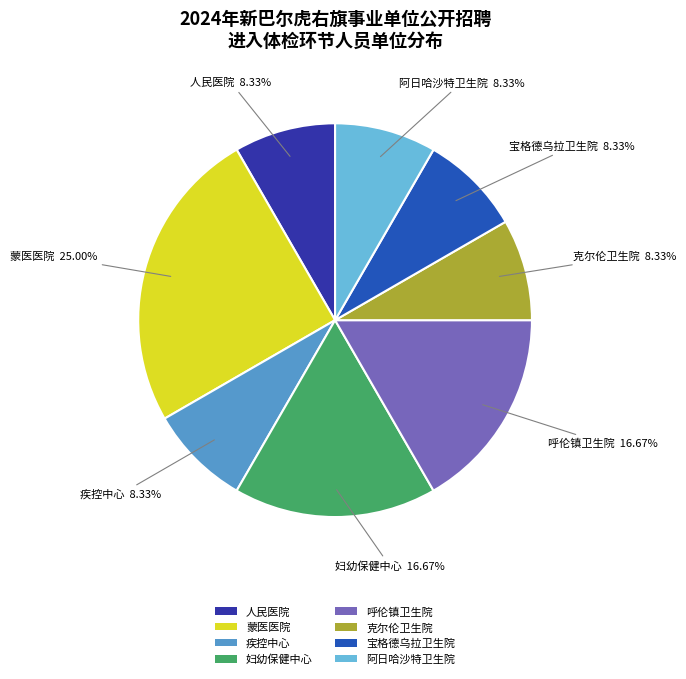

Approximately how many times larger is the value at 妇幼保健中心 compared to 疾控中心?

2.0